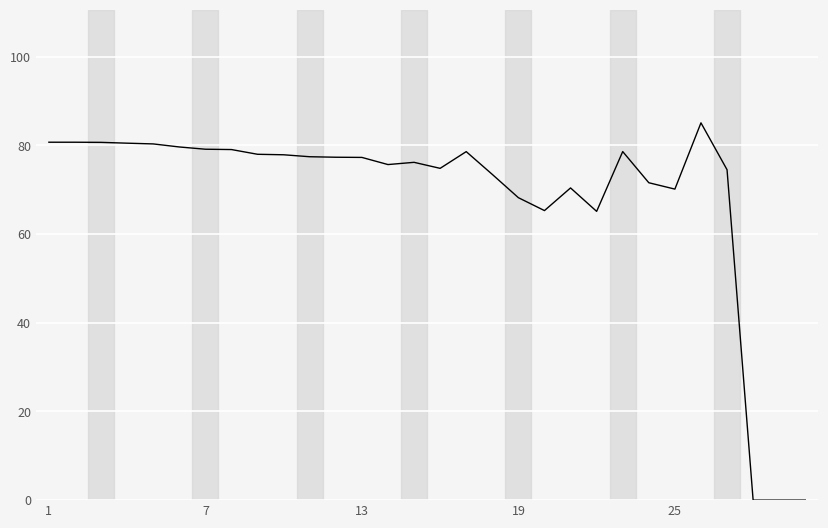

What is the difference between the maximum and minimum values?

85.1